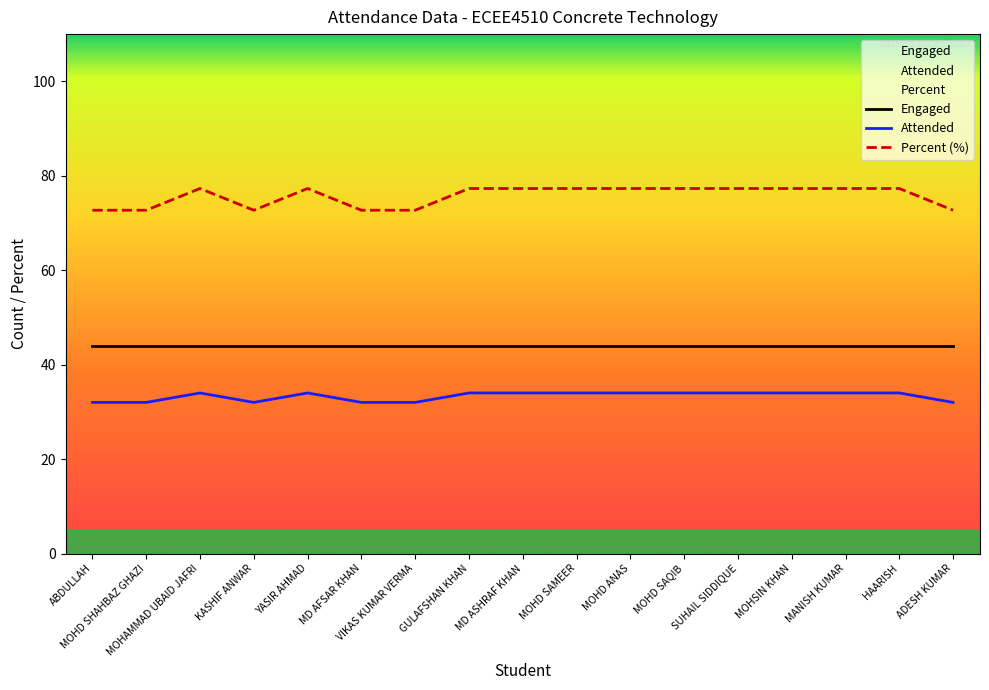

True or false: Attended and Engaged cross at least once.

False